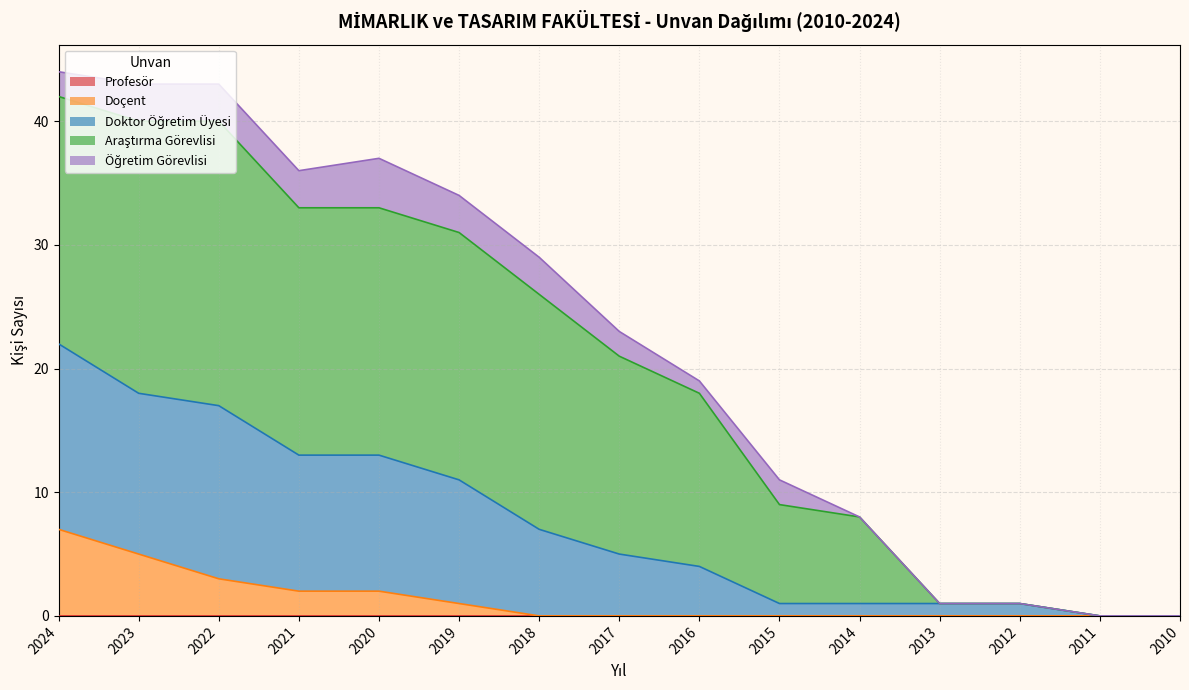

What are all the series names shown in the legend?

Profesör, Doçent, Doktor Öğretim Üyesi, Araştırma Görevlisi, Öğretim Görevlisi